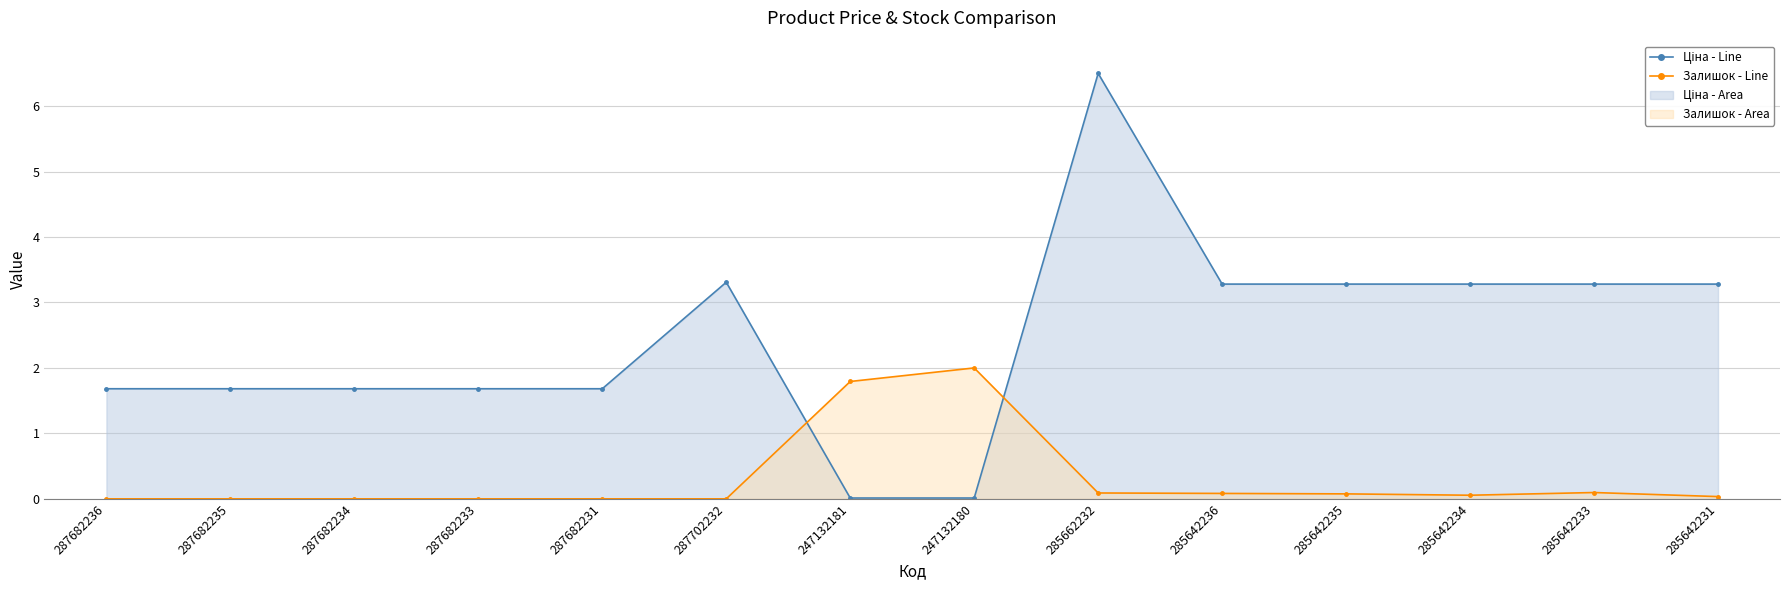

Where does the Ціна - Line series first go above 3?

287702232